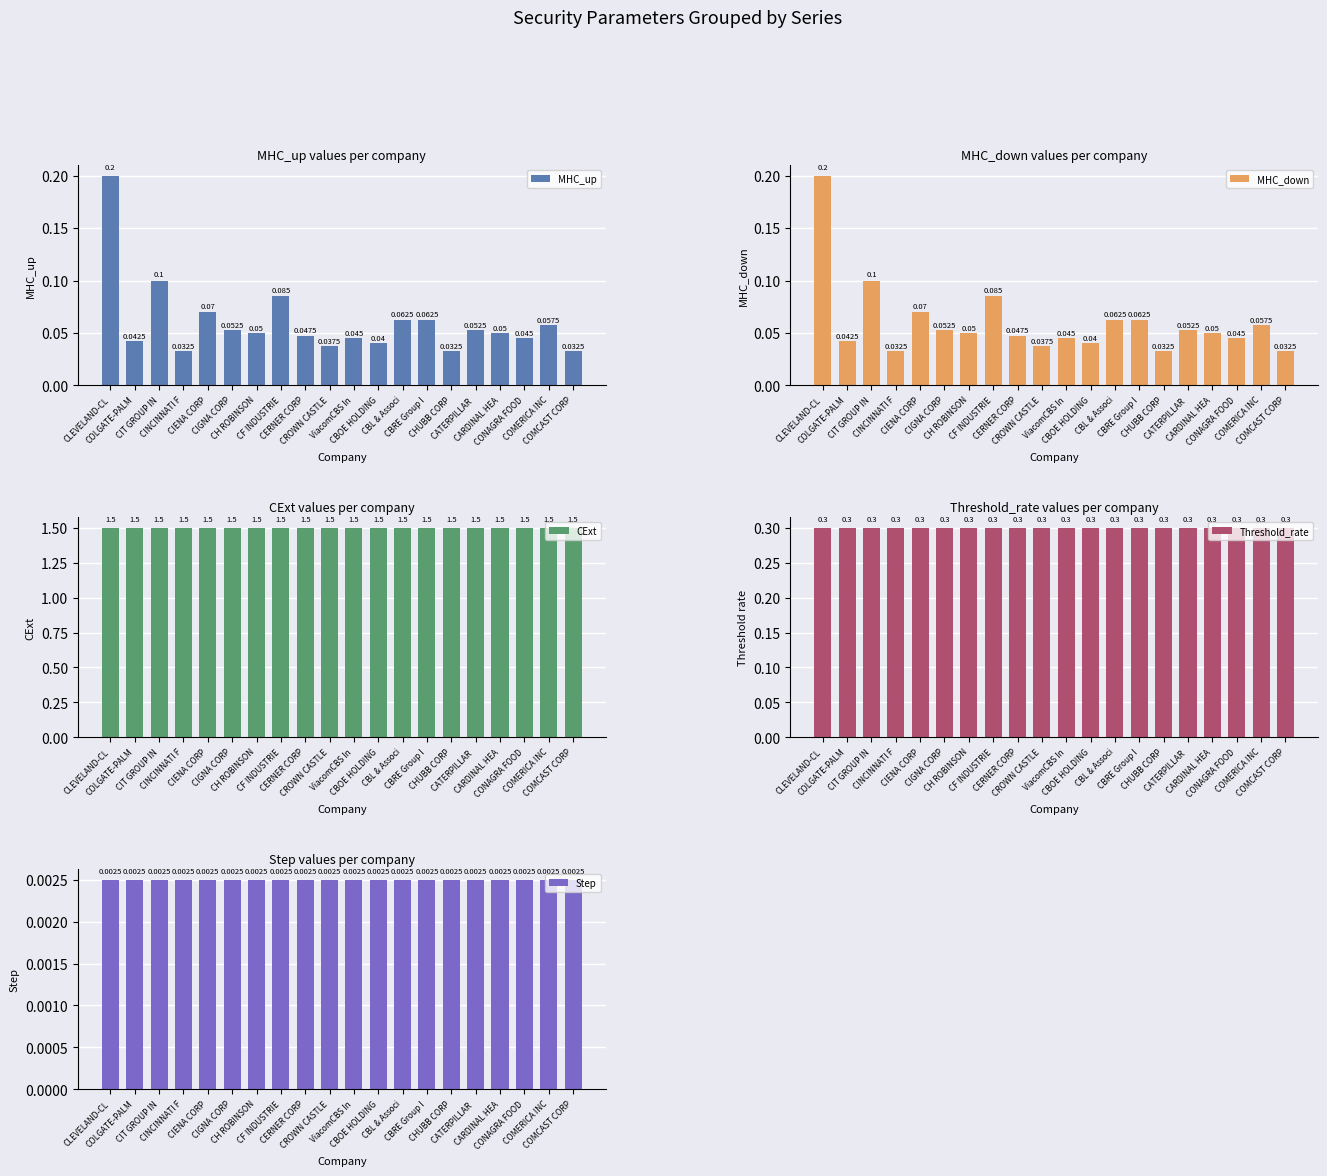

What is the difference between the MHC_down values at CARDINAL HEA and CLEVELAND-CL?

0.2